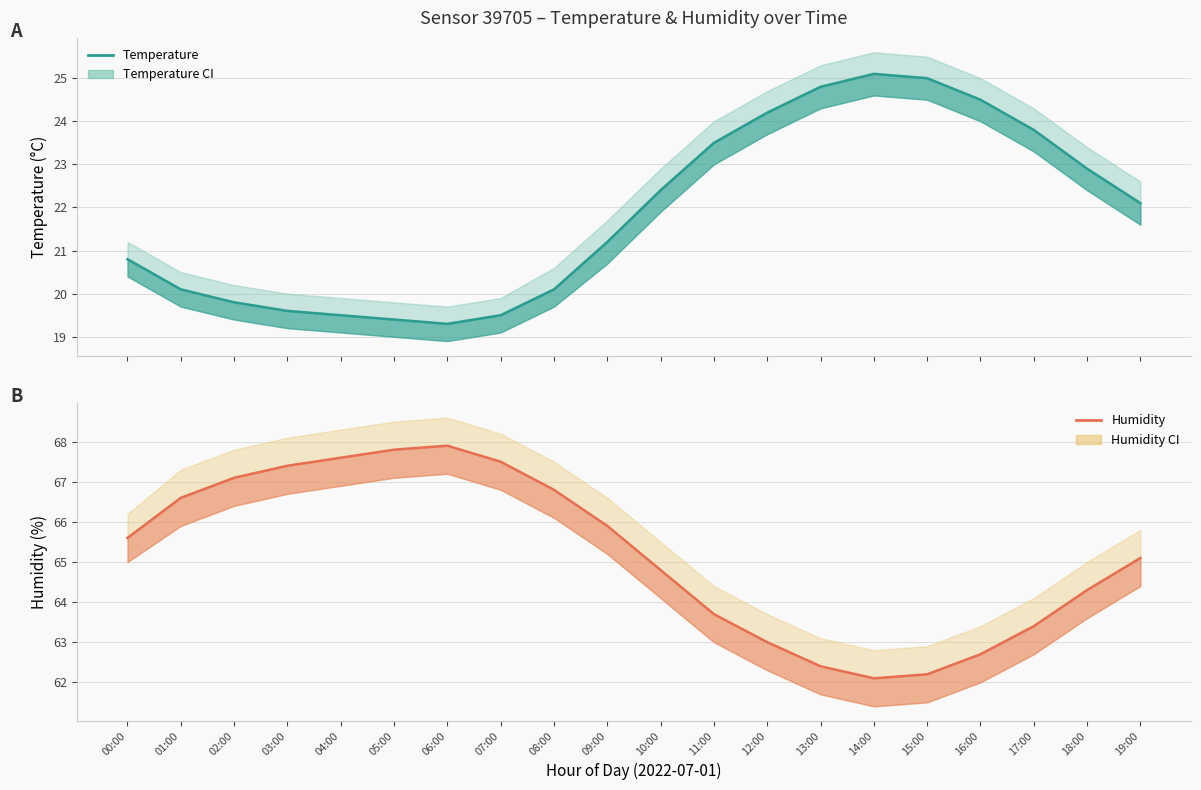

At 00:00, list the series in order from largest to smallest.

Humidity, Temperature